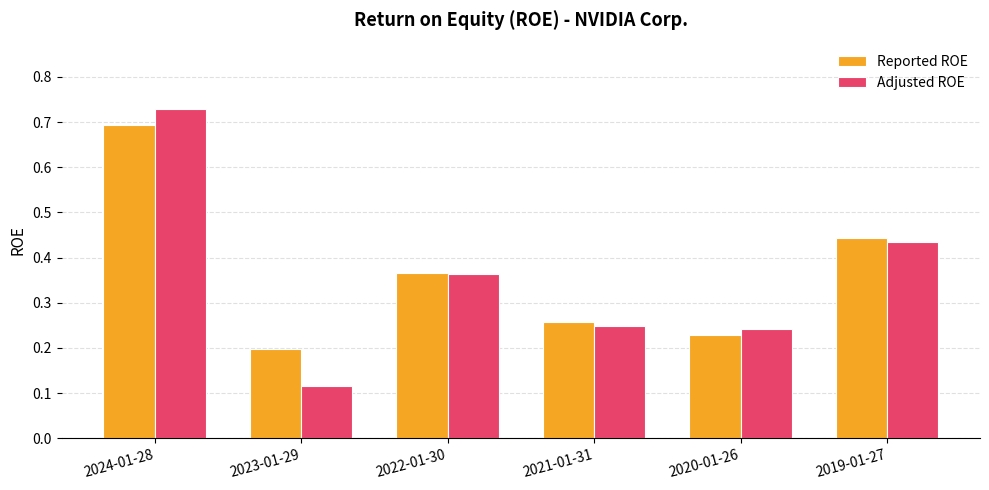

Rank the series by their average value, from highest to lowest.

Reported ROE, Adjusted ROE